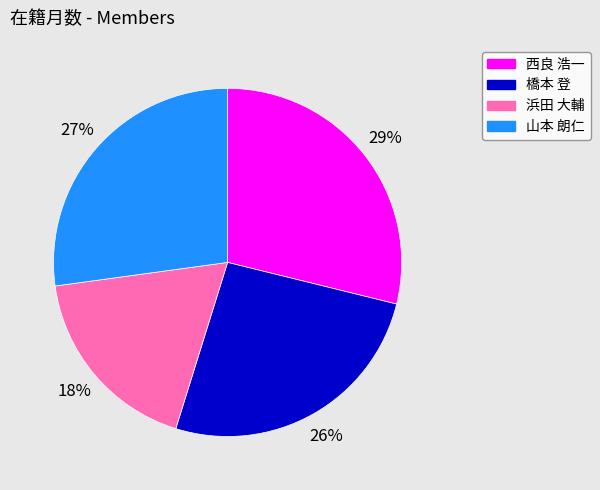

Does 西良 浩一 represent more than half of the total?

No